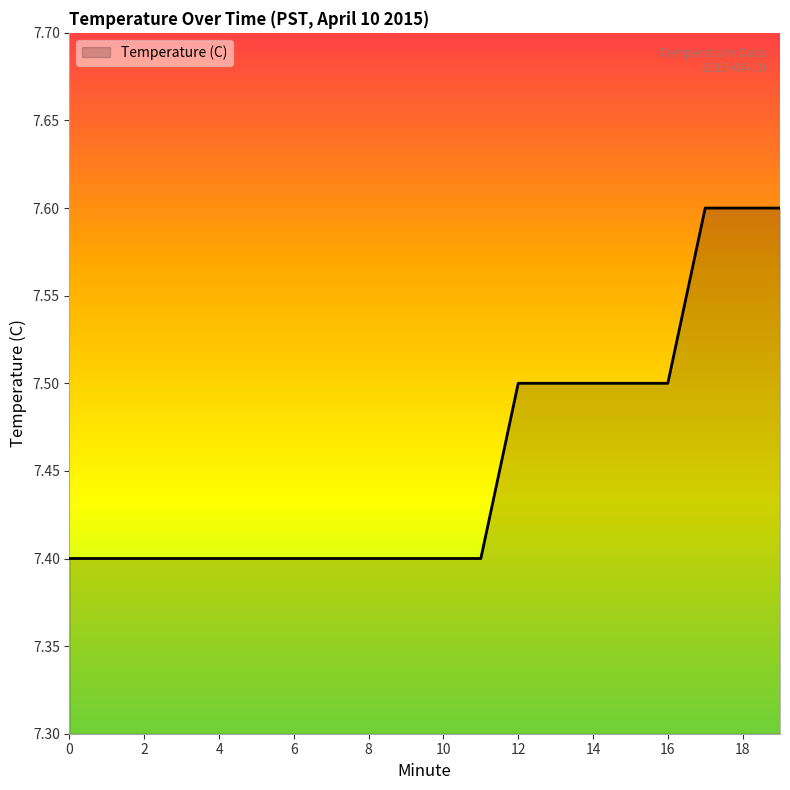

What is the maximum value shown in the chart?

7.6